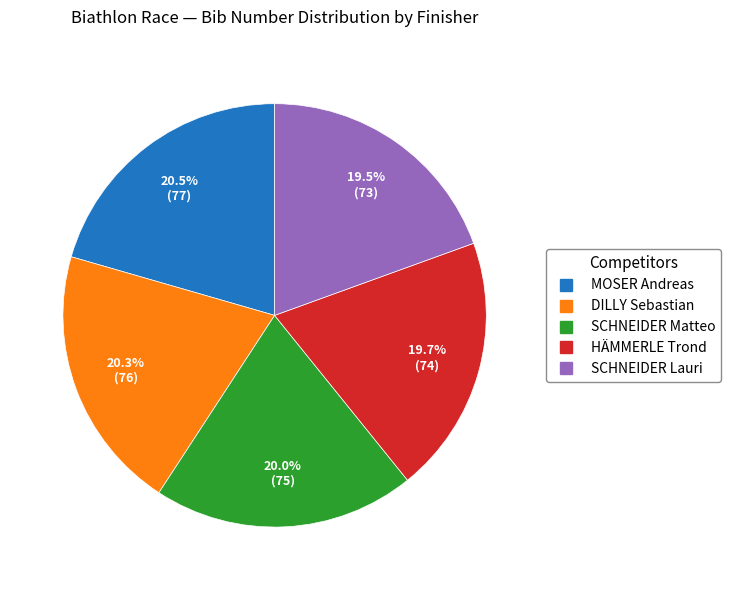

Approximately how many times larger is the value at HÄMMERLE Trond compared to SCHNEIDER Matteo?

1.0